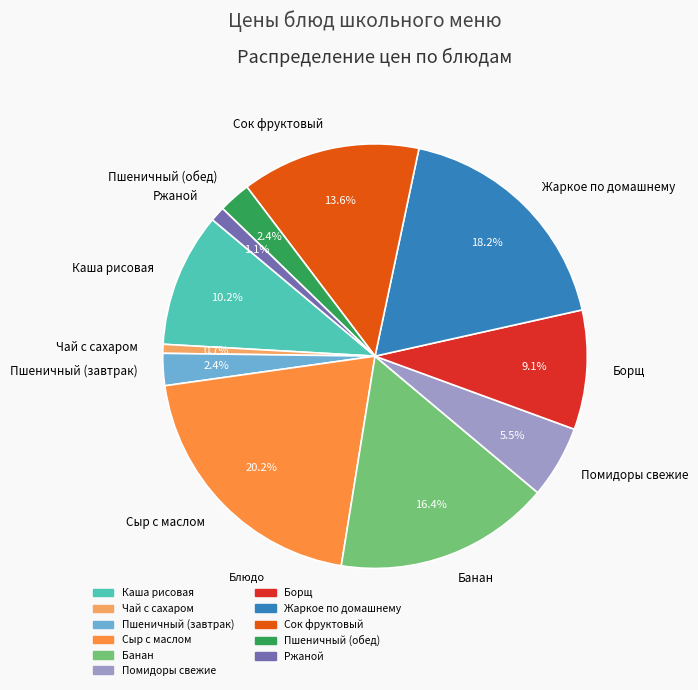

Is it true that Сок фруктовый is 14% of the pie?

True